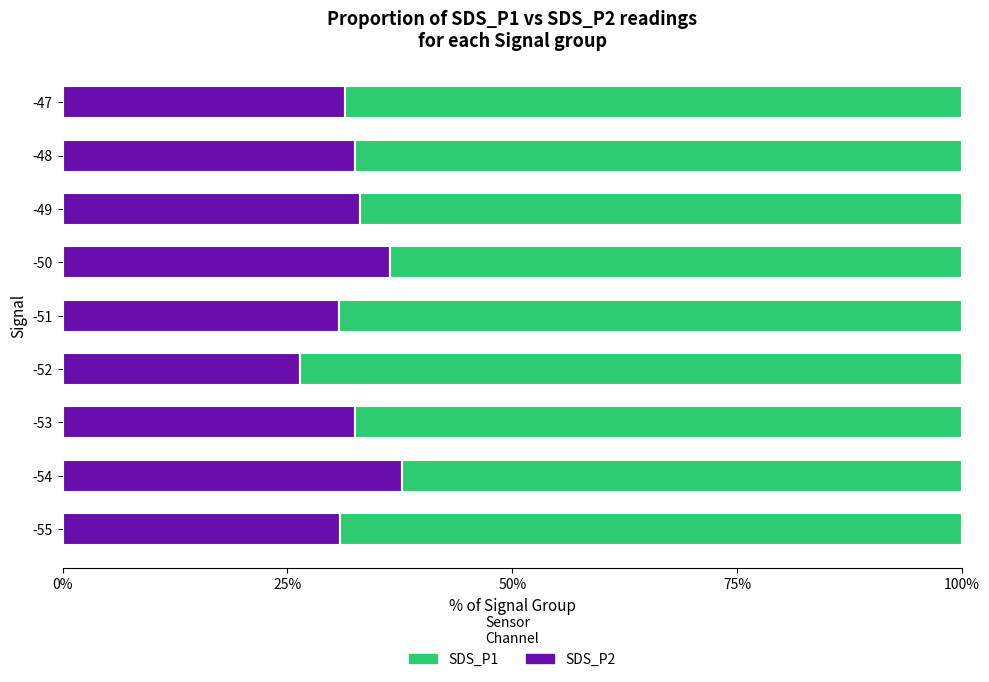

What is the total value across all series at -52?

100.0